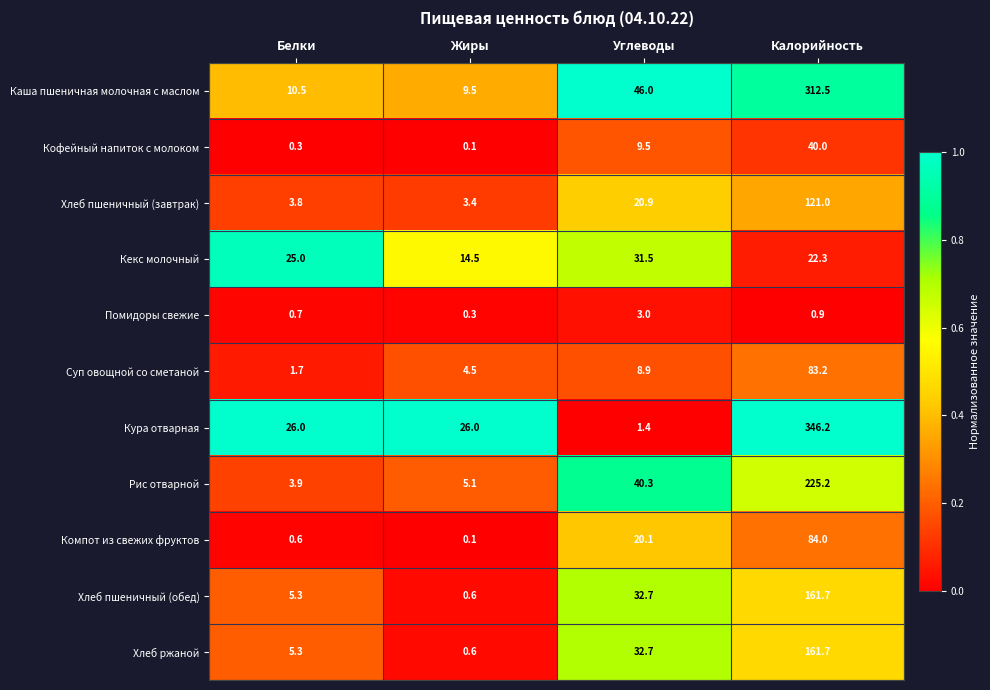

What is the sum of all Кекс молочный values?

93.3